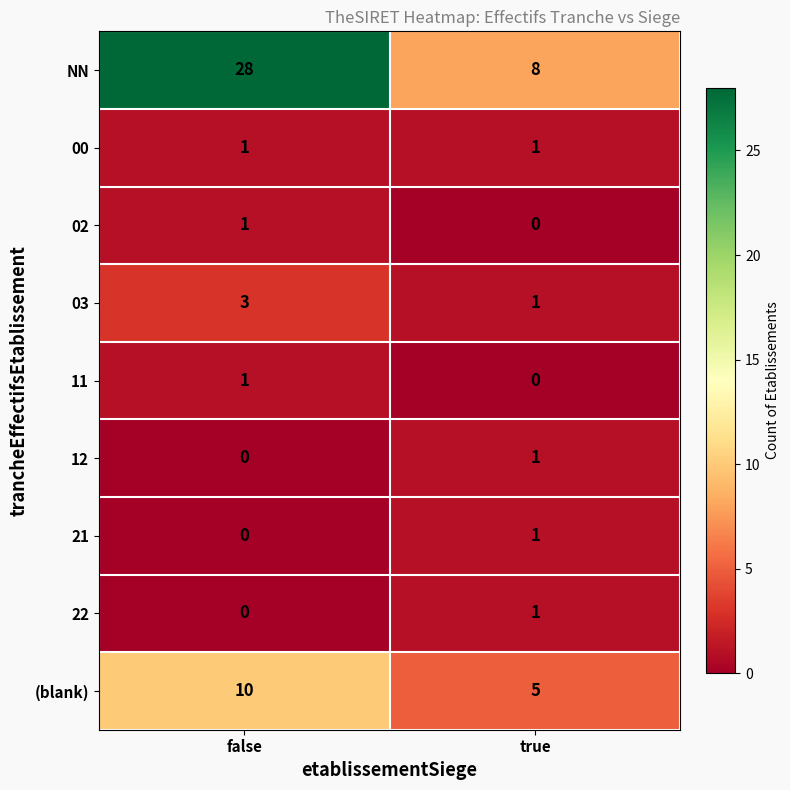

List the labels in order of 21 value, smallest first.

false, true